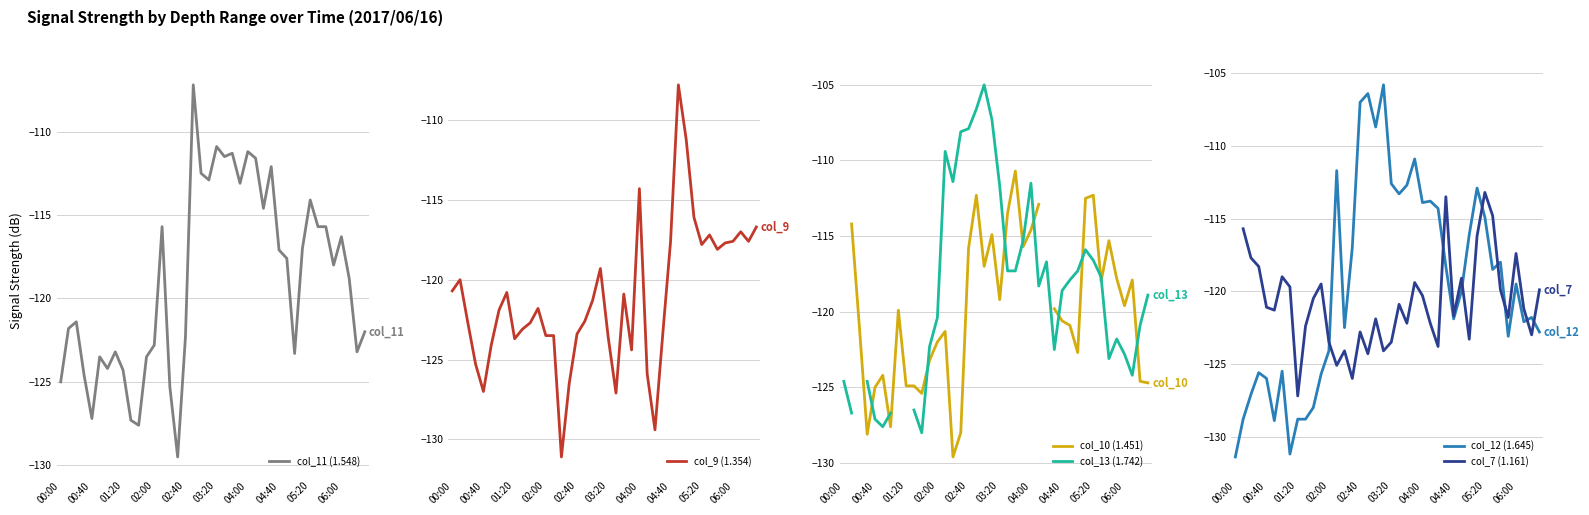

Is it true that col_9 (1.354) equals -119.3 at 19?

True